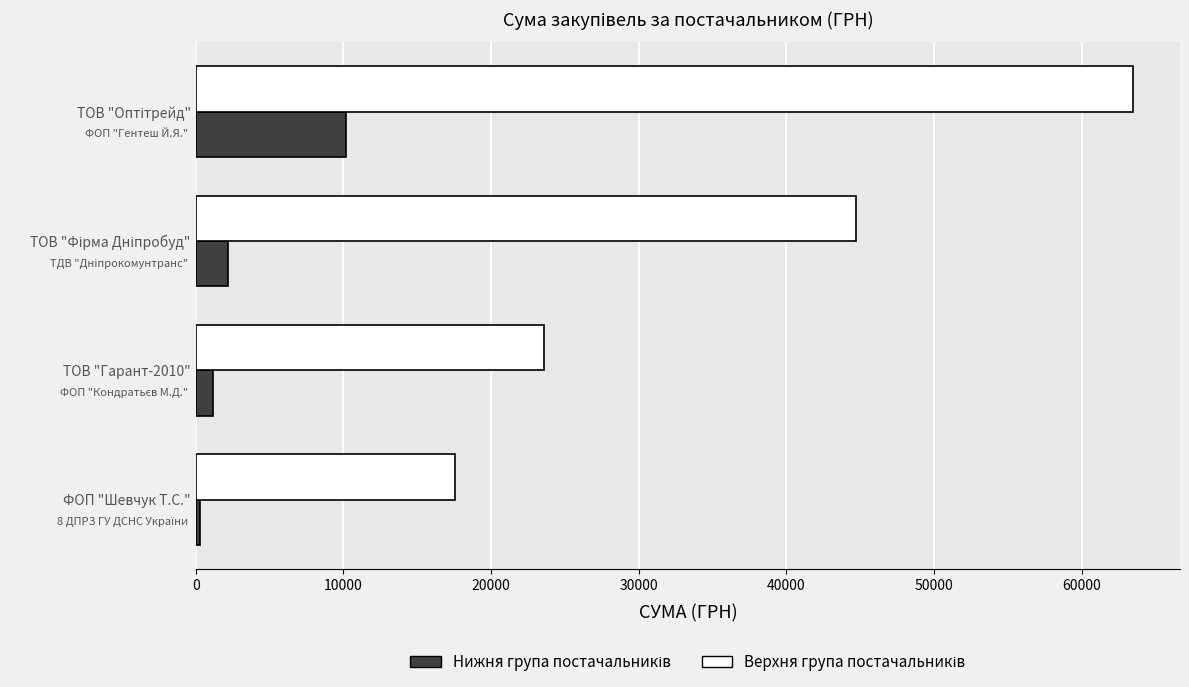

At how many categories does at least one series exceed 12317?

4